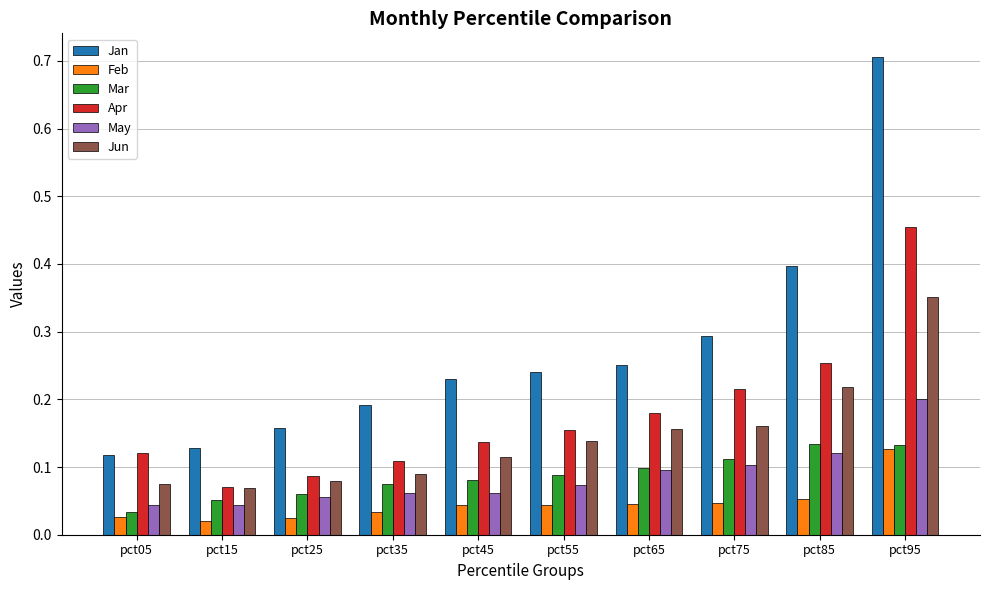

Between pct85 and pct95, which series saw the biggest shift?

Jan